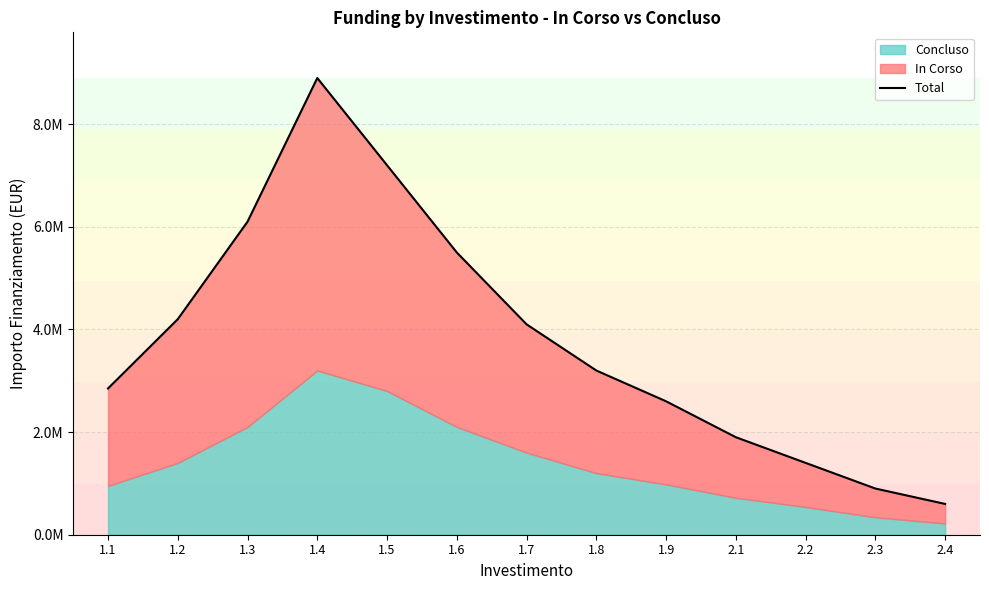

What is the ratio of the value at 1.4 to the value at 2.4?

14.8